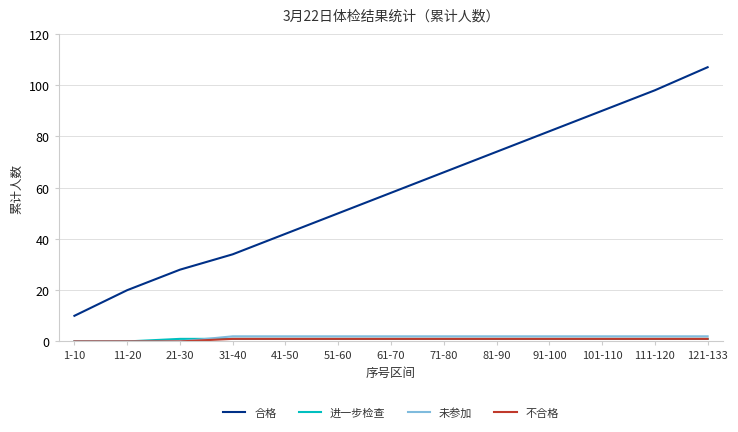

The value of 合格 at 81-90 is 74. True or false?

True